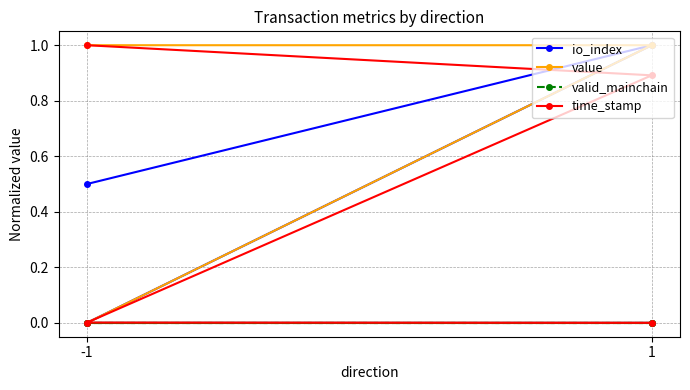

True or false: value and io_index intersect in this chart.

False